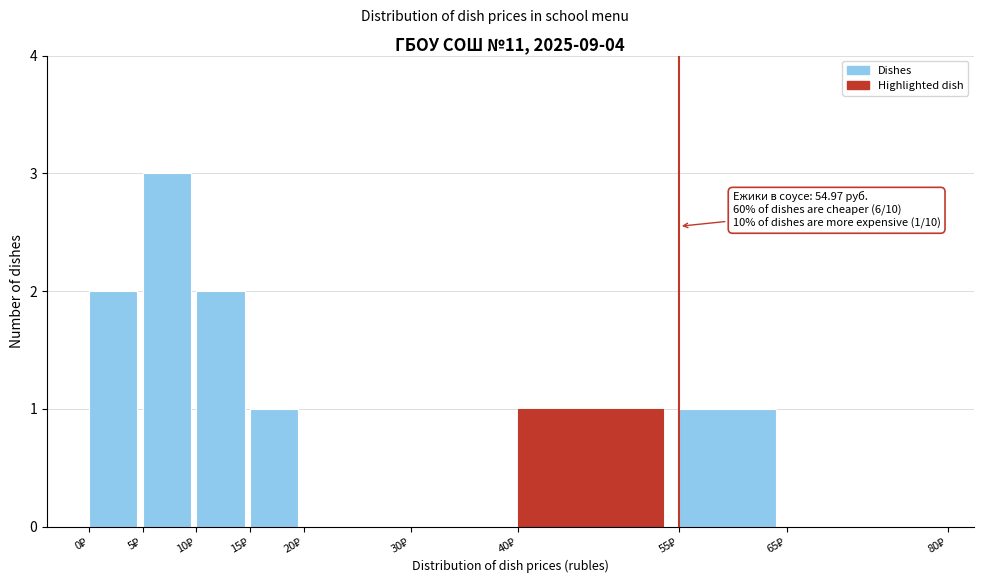

Which range on the x-axis has the tallest bar?

5 to 10